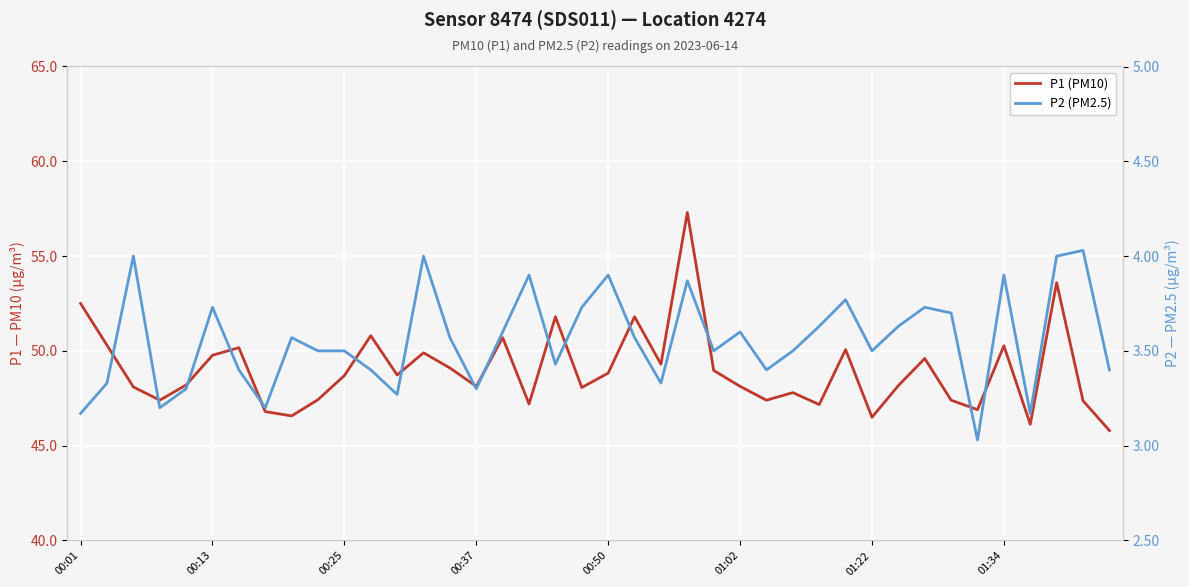

Reading left to right, extract all data points from this chart.

P1 (PM10): 52.5	50.3	48.1	47.4	48.2	49.8	50.2	46.8	46.6	47.4	48.7	50.8	48.7	49.9	49.1	48.1	50.7	47.2	51.8	48.1	48.8	51.8	49.3	57.3	49.0	48.1	47.4	47.8	47.2	50.1	46.5	48.2	49.6	47.4	46.9	50.3	46.1	53.6	47.4	45.8
P2 (PM2.5): 3.2	3.3	4.0	3.2	3.3	3.7	3.4	3.2	3.6	3.5	3.5	3.4	3.3	4.0	3.6	3.3	3.6	3.9	3.4	3.7	3.9	3.6	3.3	3.9	3.5	3.6	3.4	3.5	3.6	3.8	3.5	3.6	3.7	3.7	3.0	3.9	3.2	4.0	4.0	3.4